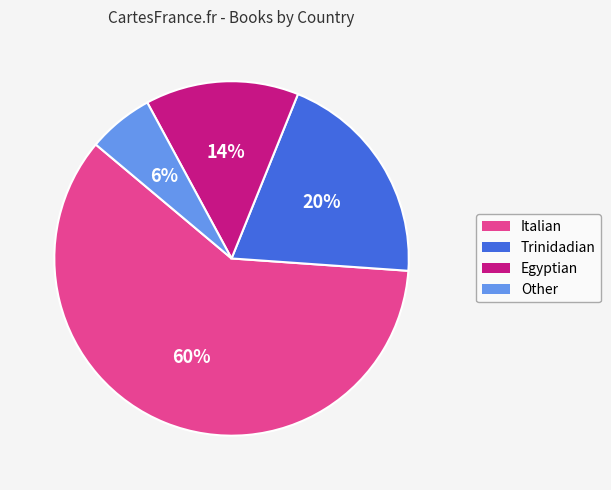

Is it true that Trinidadian is 20% of the pie?

True